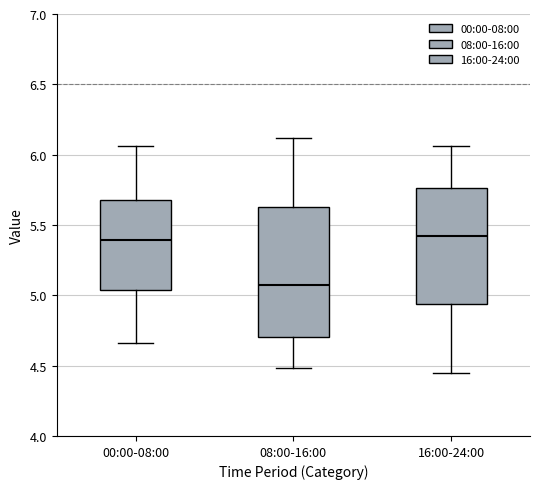

Reading left to right, read every box against the y-axis: the position of its median line, the range the box covers, and the ends of its whiskers. The values are not printed on the chart, so give them approximately, as read against the axis.

00:00-08:00: median 5.40, box 5.05 to 5.70, whiskers 4.65 to 6.05
08:00-16:00: median 5.10, box 4.70 to 5.65, whiskers 4.50 to 6.10
16:00-24:00: median 5.45, box 4.95 to 5.75, whiskers 4.45 to 6.05